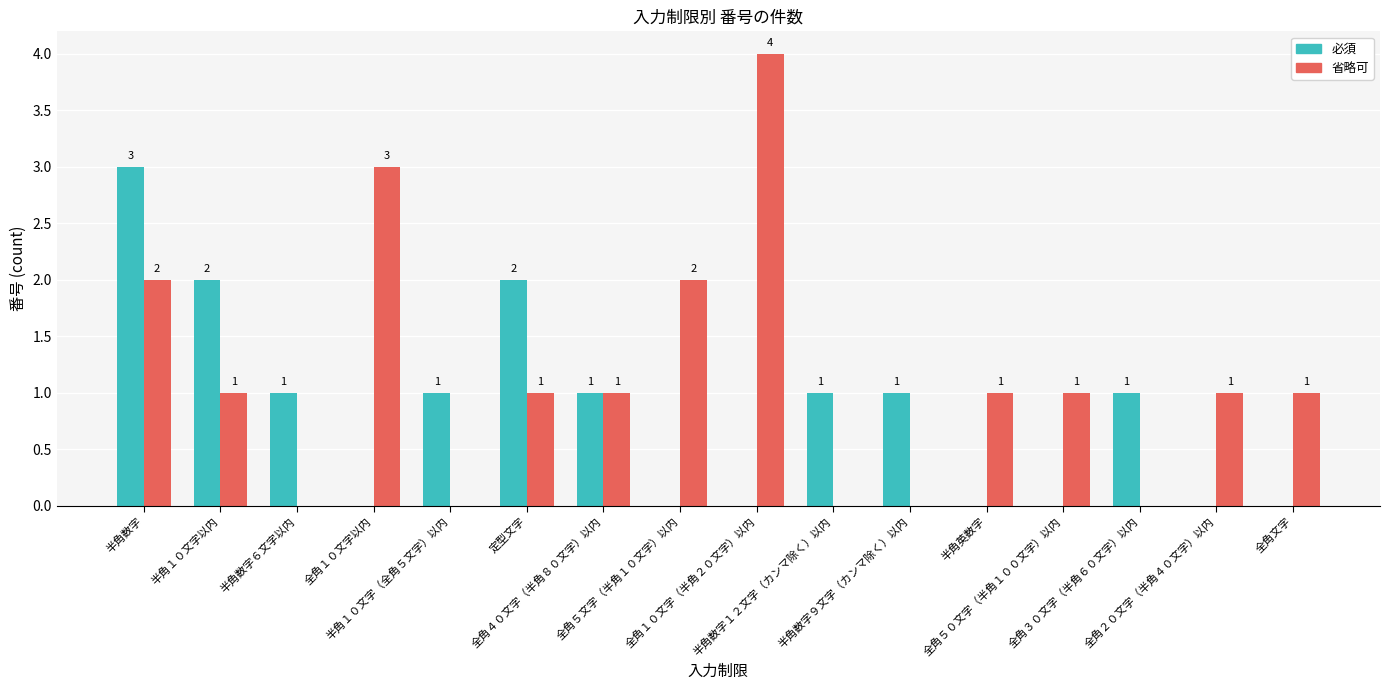

Is the value of 省略可 at 全角１０文字（半角２０文字）以内 greater than the value of 必須 at 定型文字?

Yes